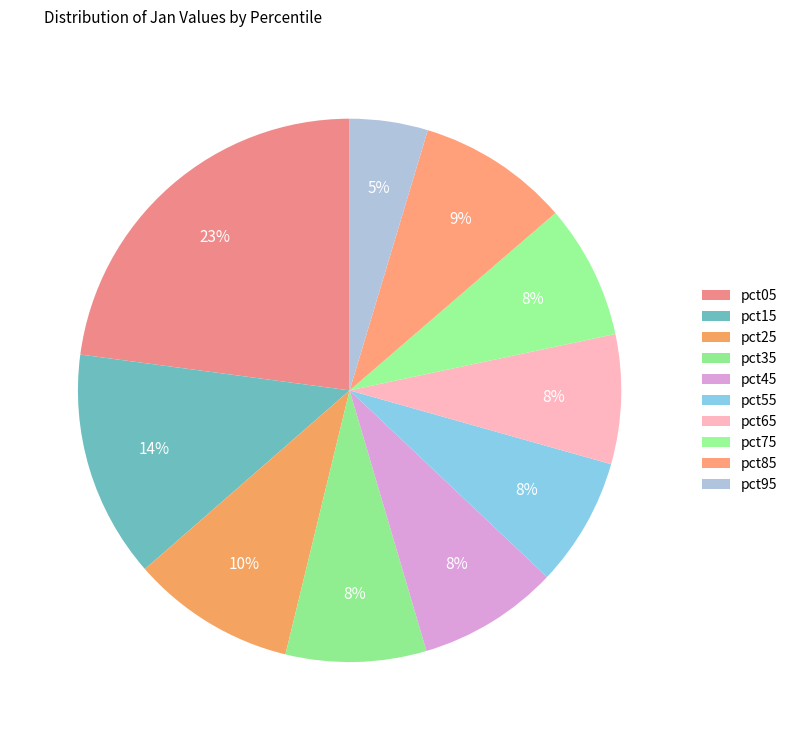

What percentage is the pct05 slice, to the nearest percent?

23%